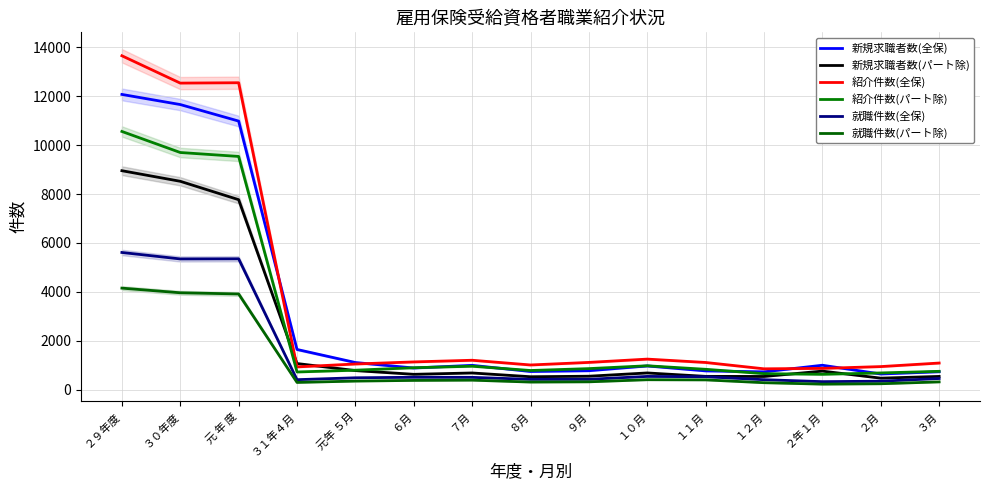

How many interior local peaks does the 新規求職者数(パート除) series have?

3